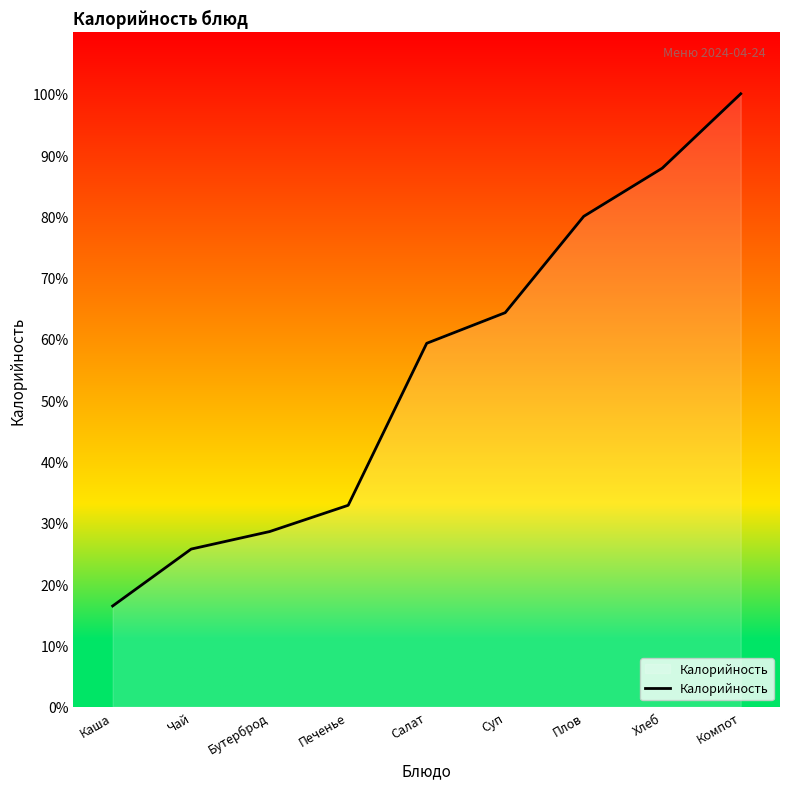

What is the value of the 4th point from the left?

32.9